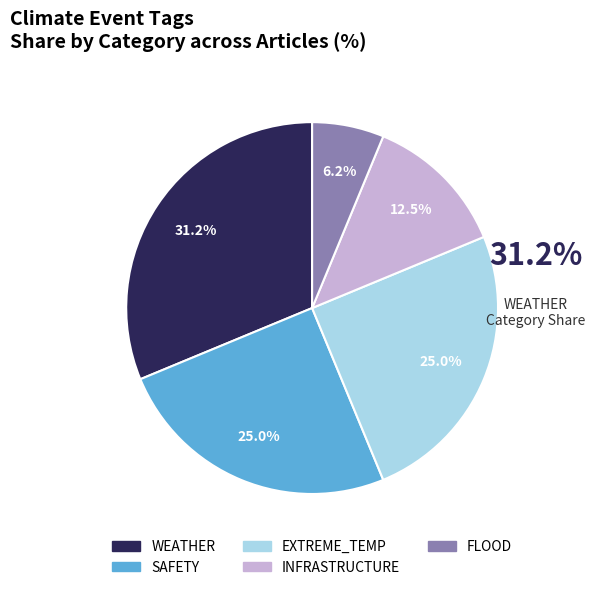

Does SAFETY represent more than half of the total?

No